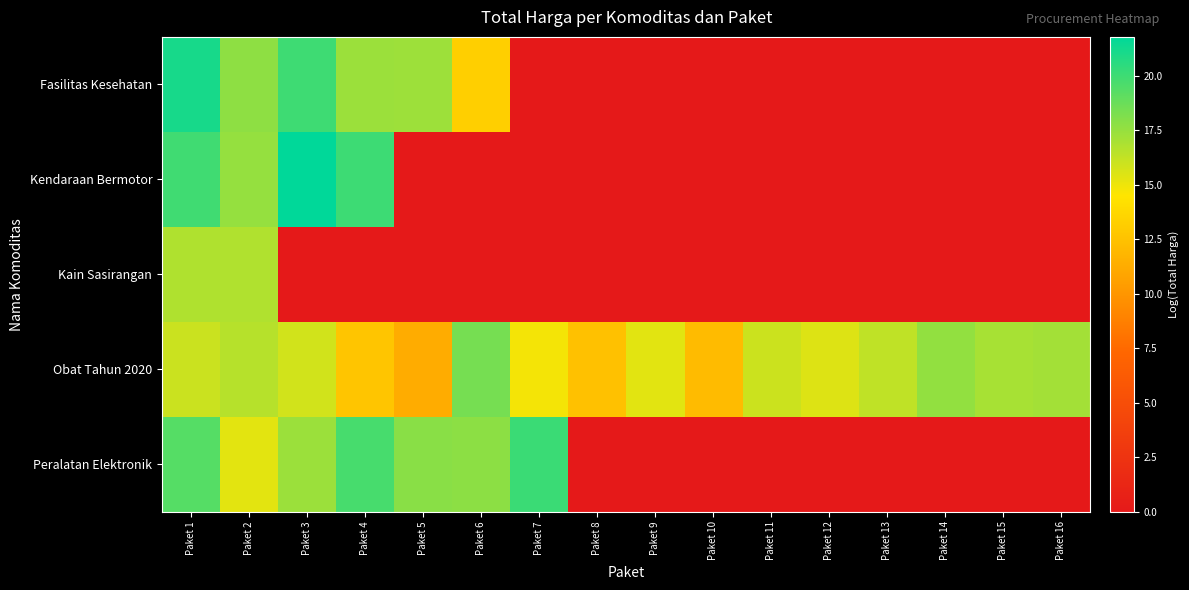

What is the difference between the highest and lowest values at Paket 14?

17.6